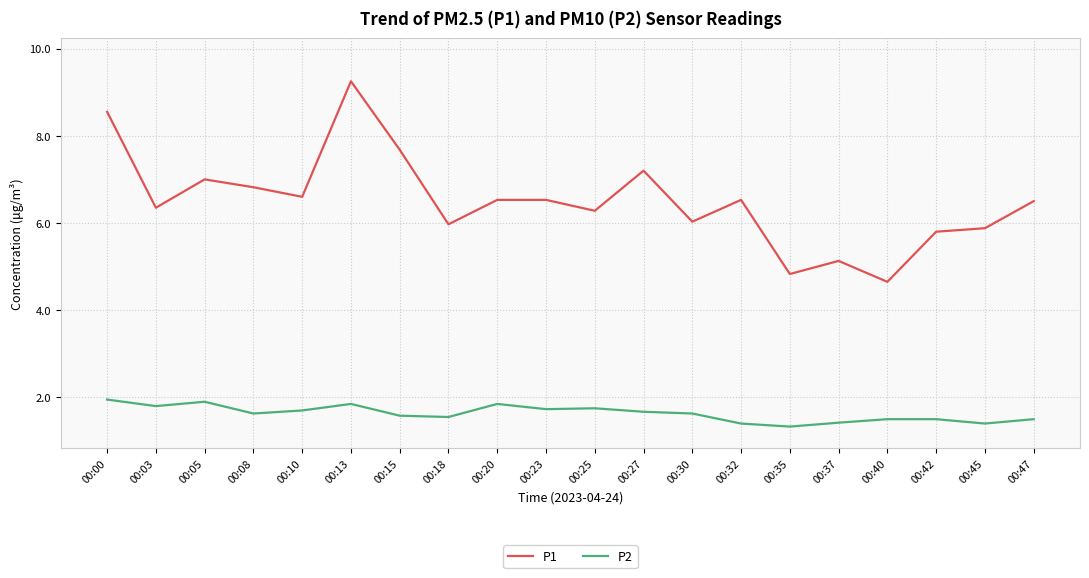

In P2, how many points are lower than both neighbors (excluding endpoints)?

6